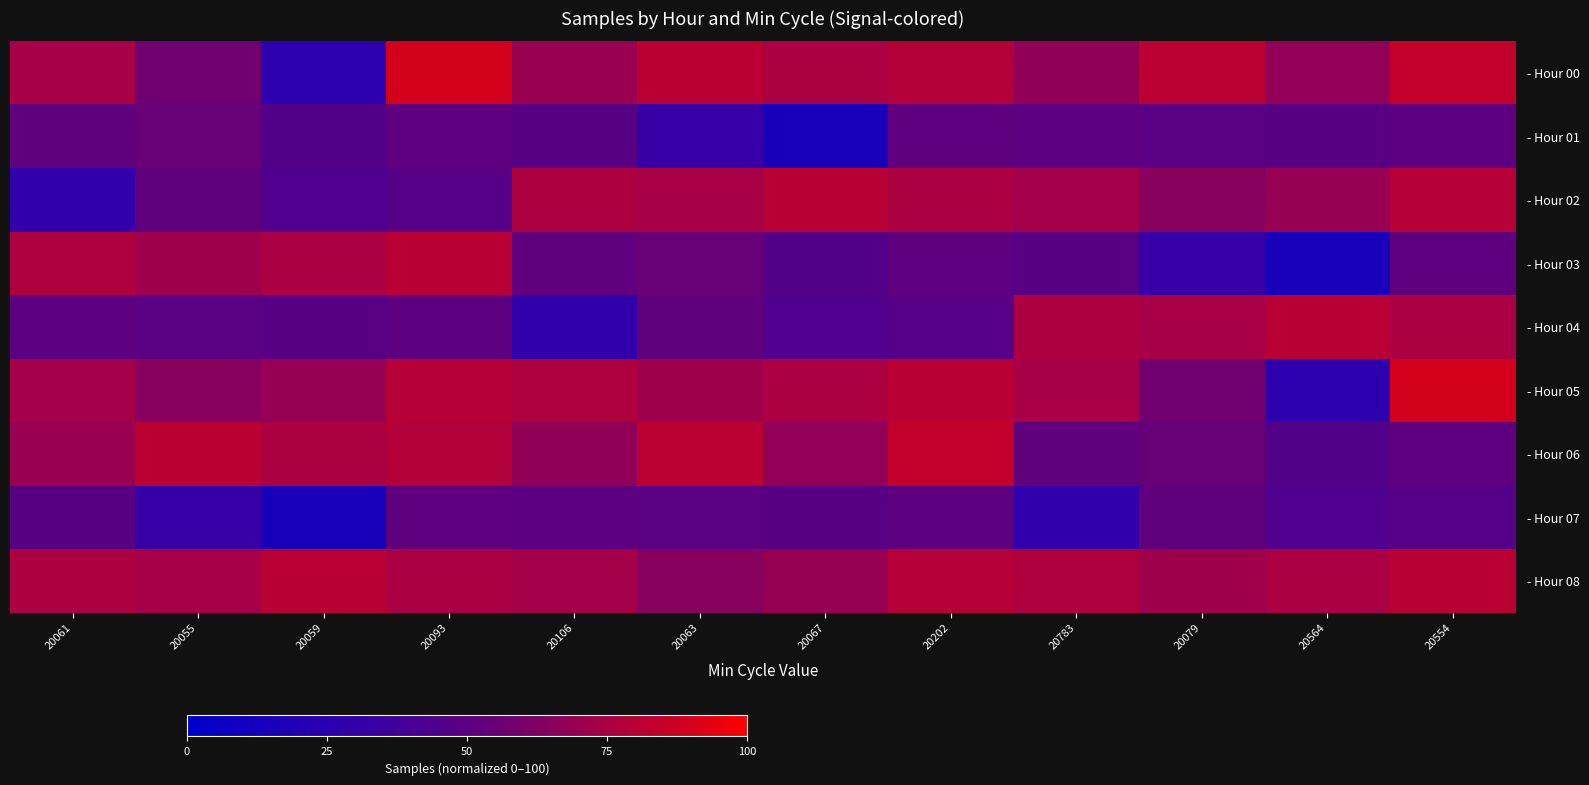

At which category is the sum across all series the highest?

20554